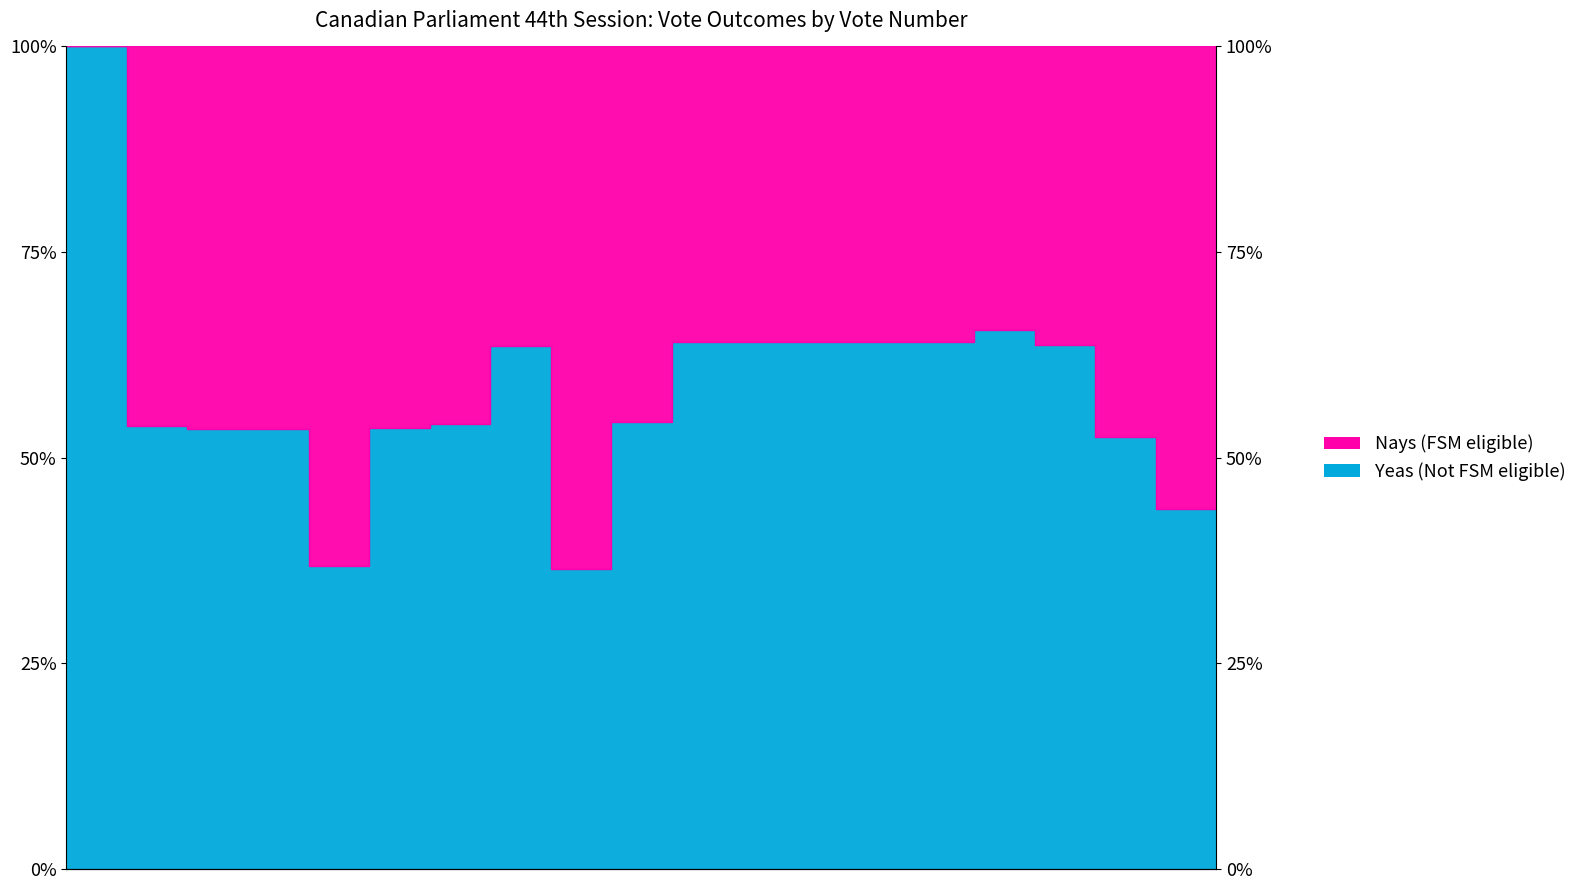

What position from the right is 821?

7